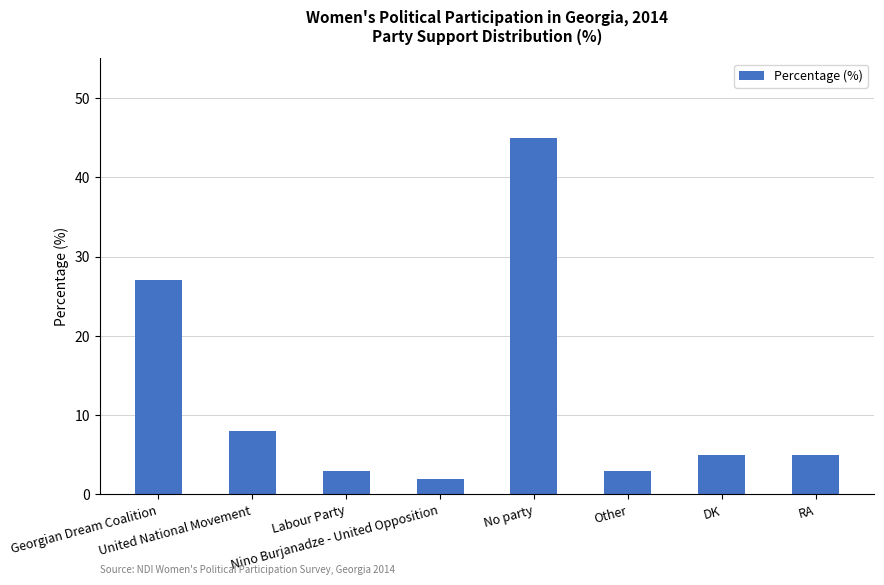

What position from the right is Other?

3